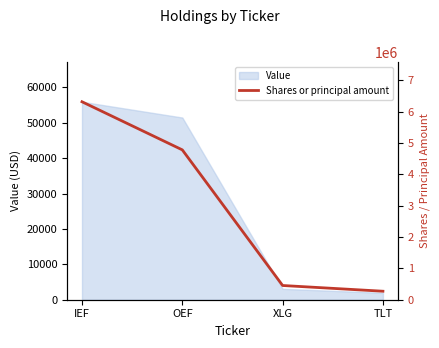

List the labels in order of value, smallest first.

TLT, XLG, OEF, IEF